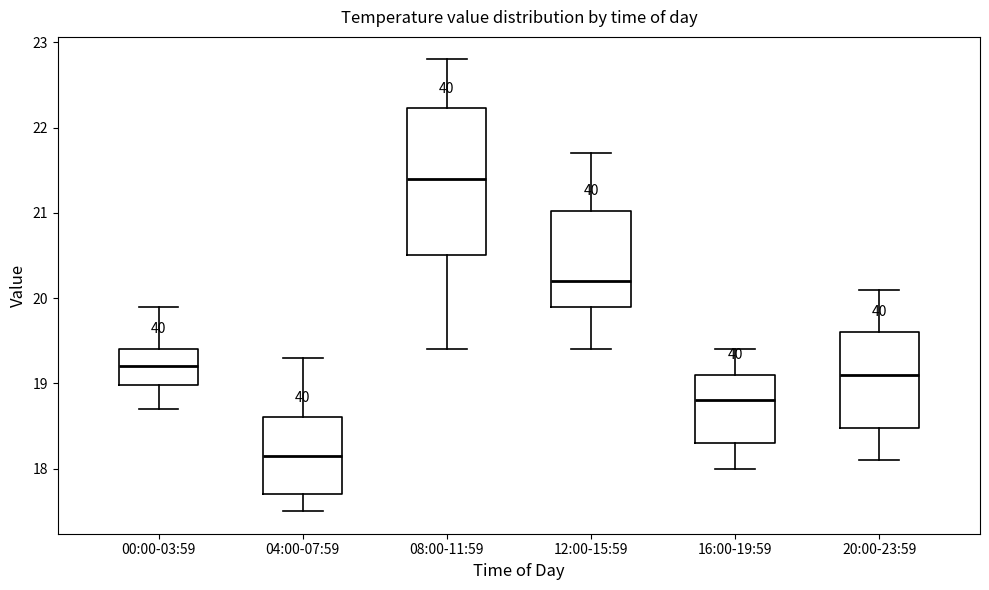

Reading left to right, read every box against the y-axis: the position of its median line, the range the box covers, and the ends of its whiskers. The values are not printed on the chart, so give them approximately, as read against the axis.

00:00-03:59: median 19.2, box 19.0 to 19.4, whiskers 18.7 to 19.9
04:00-07:59: median 18.2, box 17.7 to 18.6, whiskers 17.5 to 19.3
08:00-11:59: median 21.4, box 20.5 to 22.2, whiskers 19.4 to 22.8
12:00-15:59: median 20.2, box 19.9 to 21.0, whiskers 19.4 to 21.7
16:00-19:59: median 18.8, box 18.3 to 19.1, whiskers 18.0 to 19.4
20:00-23:59: median 19.1, box 18.5 to 19.6, whiskers 18.1 to 20.1